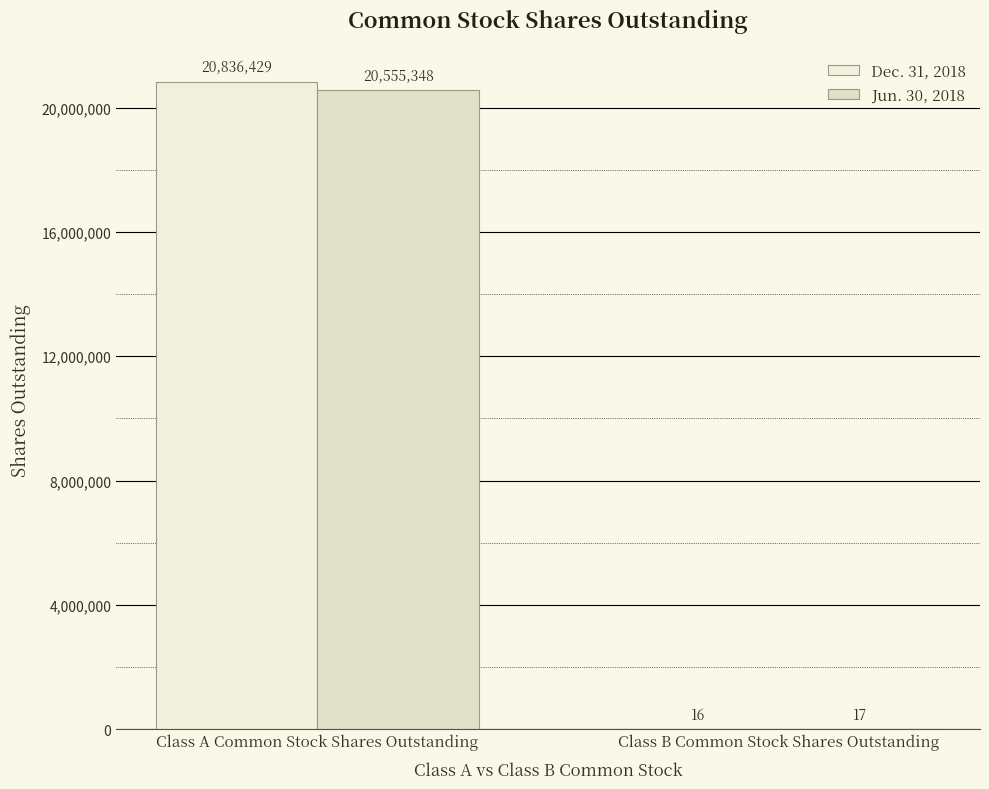

What is the total value across all series at Class A Common Stock Shares Outstanding?

41391777